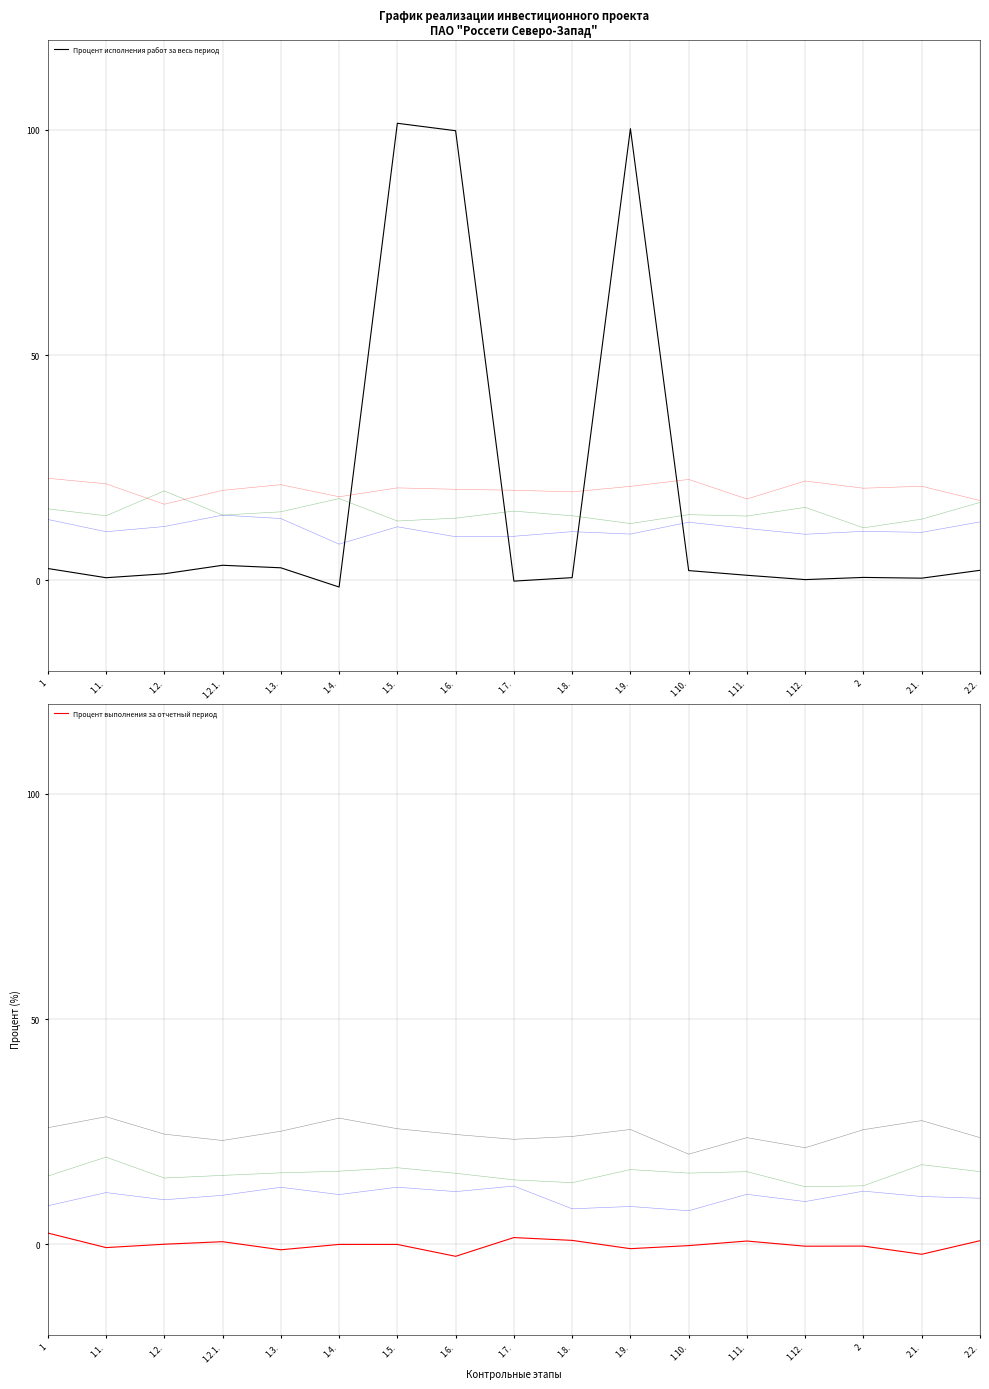

The value of Процент исполнения работ за весь период at 1.2. is 0.5. True or false?

False